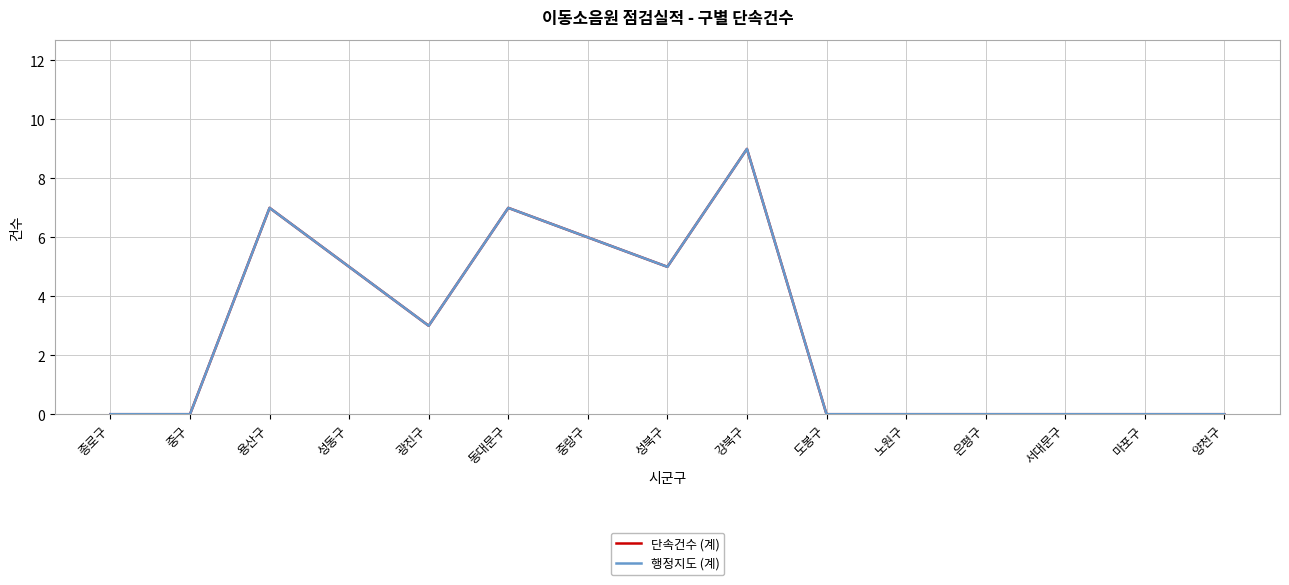

What is the label of the 1st point from the right?

양천구